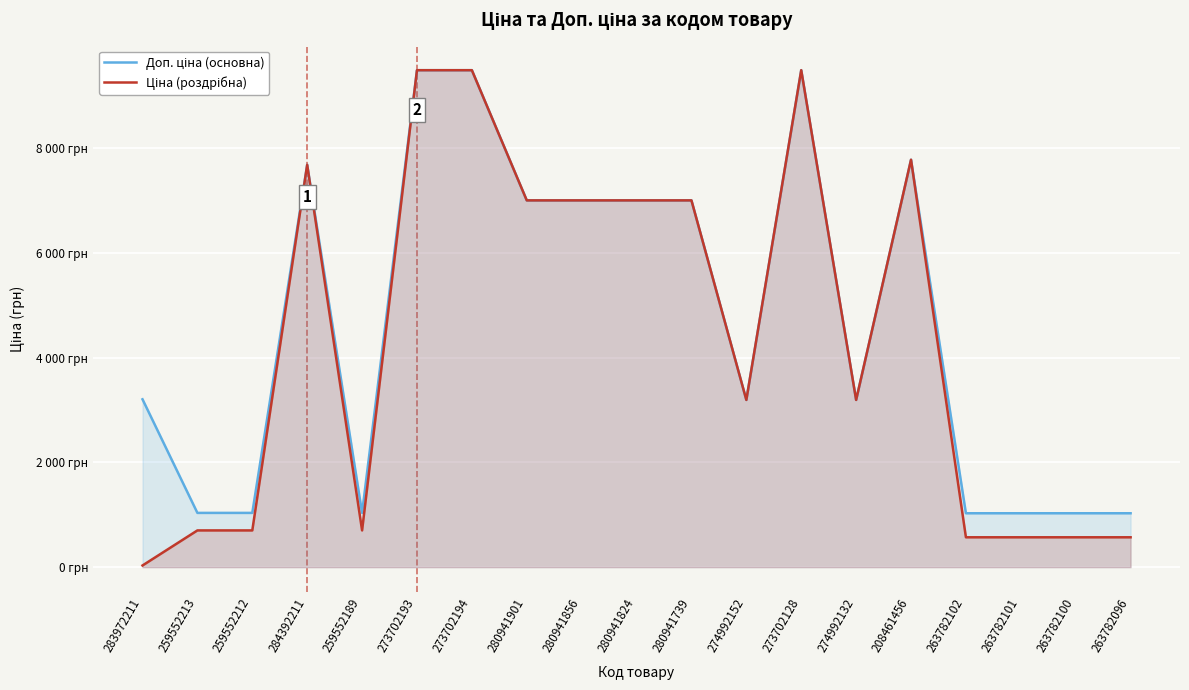

What is the difference between the maximum and minimum values in the Ціна (роздрібна) series?

9456.2